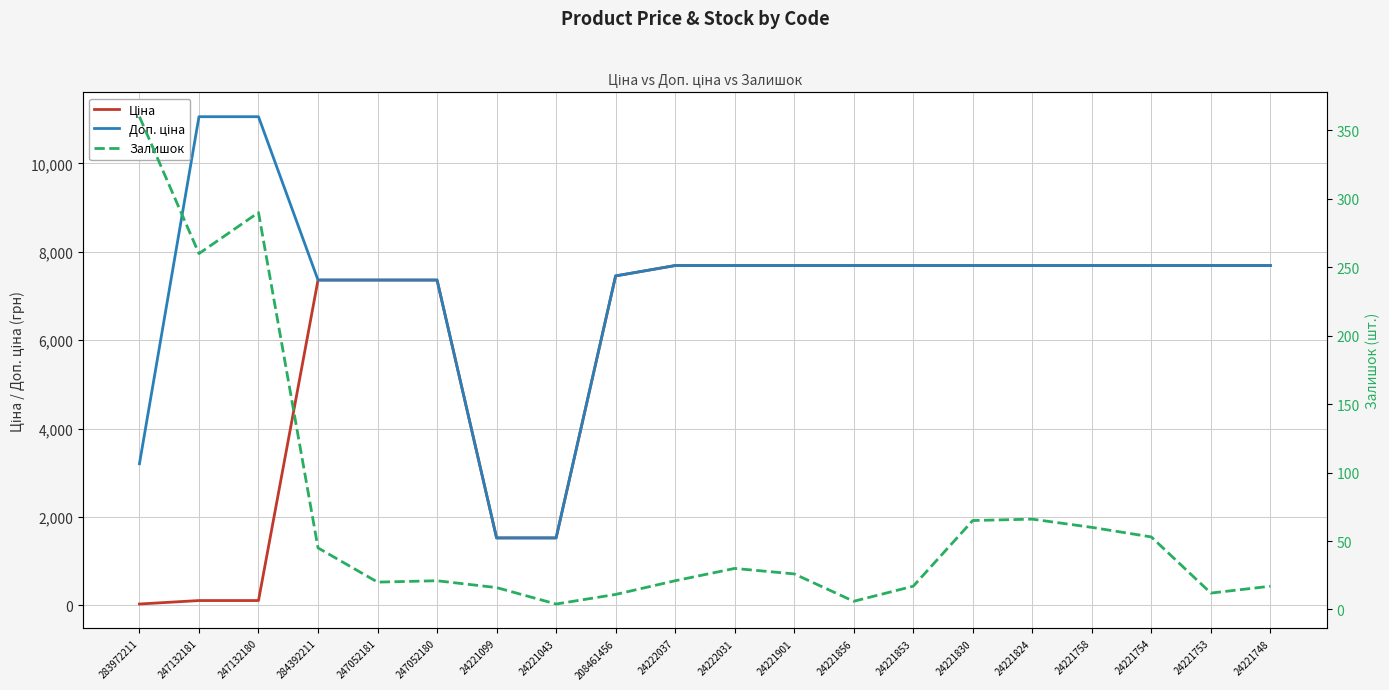

The Залишок series shows 5.4 at 247052180. True or false?

False